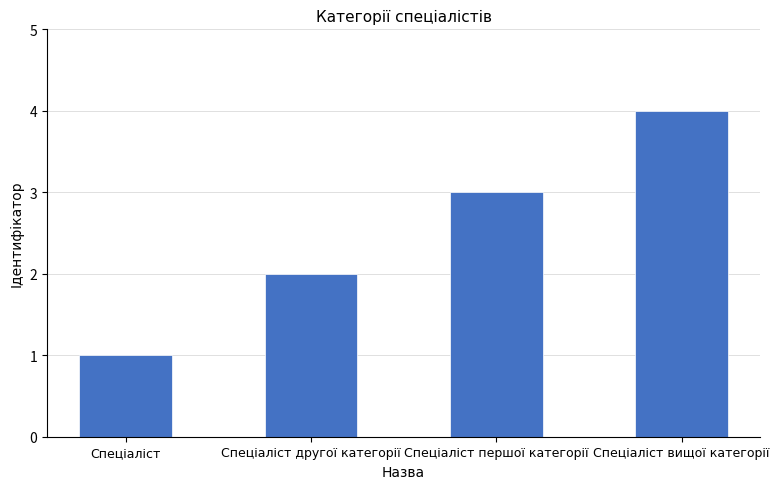

True or false: the data shows 6 at Спеціаліст вищої категорії.

False